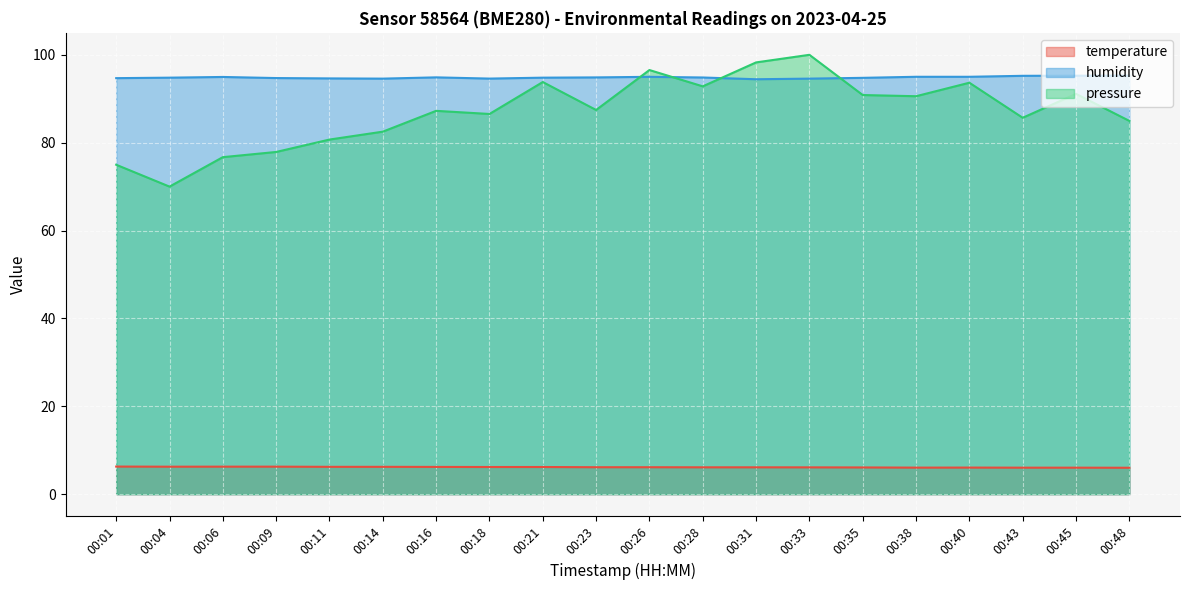

Where is the first local minimum for humidity?

00:14